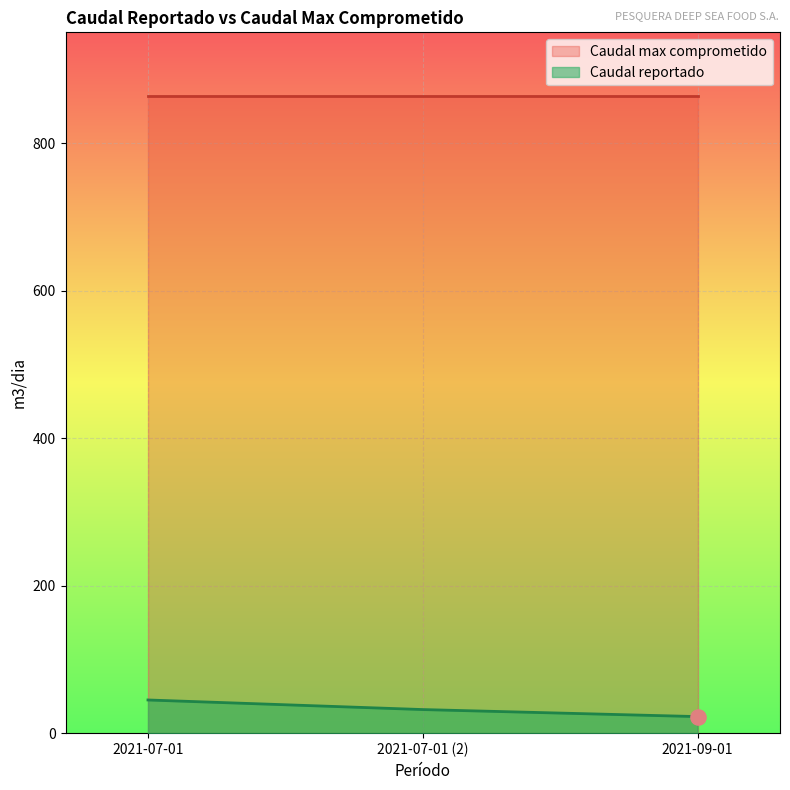

Approximately how many times larger is the value at 2021-07-01 (2) compared to 2021-09-01?

1.4